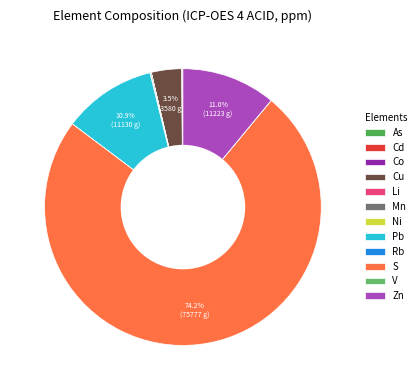

To the nearest percent, what is the average slice percentage?

8%